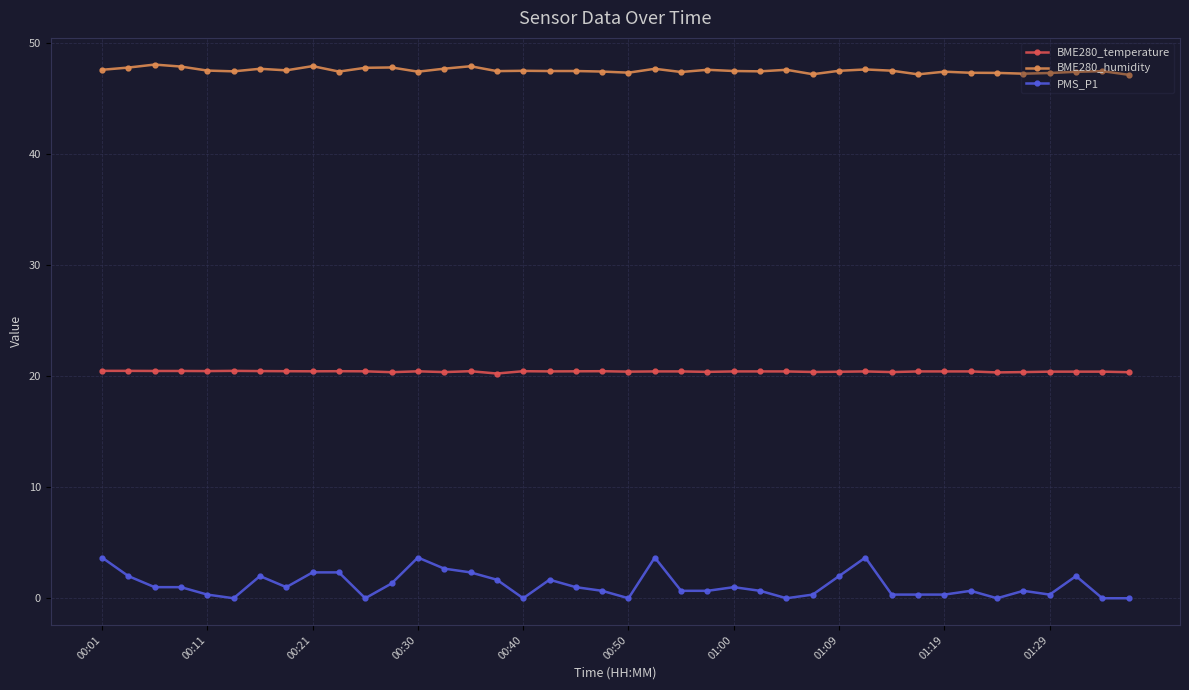

True or false: PMS_P1 has more than 2 points higher than both neighbors.

True